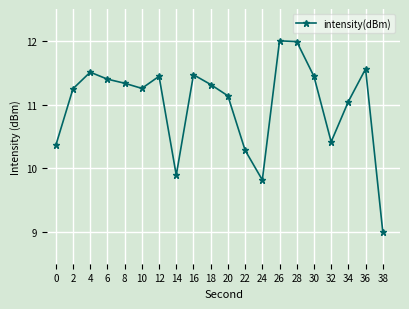

What is the sum of all values?

219.9